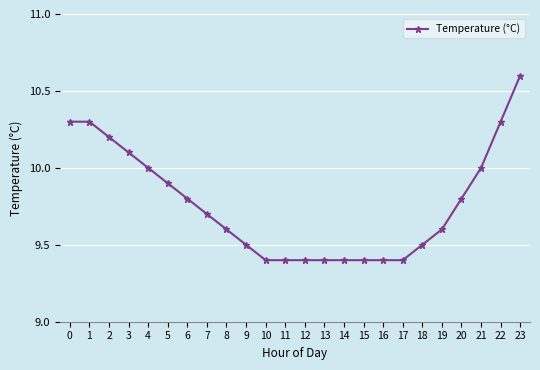

What is the value of the 21st point from the left?

9.8